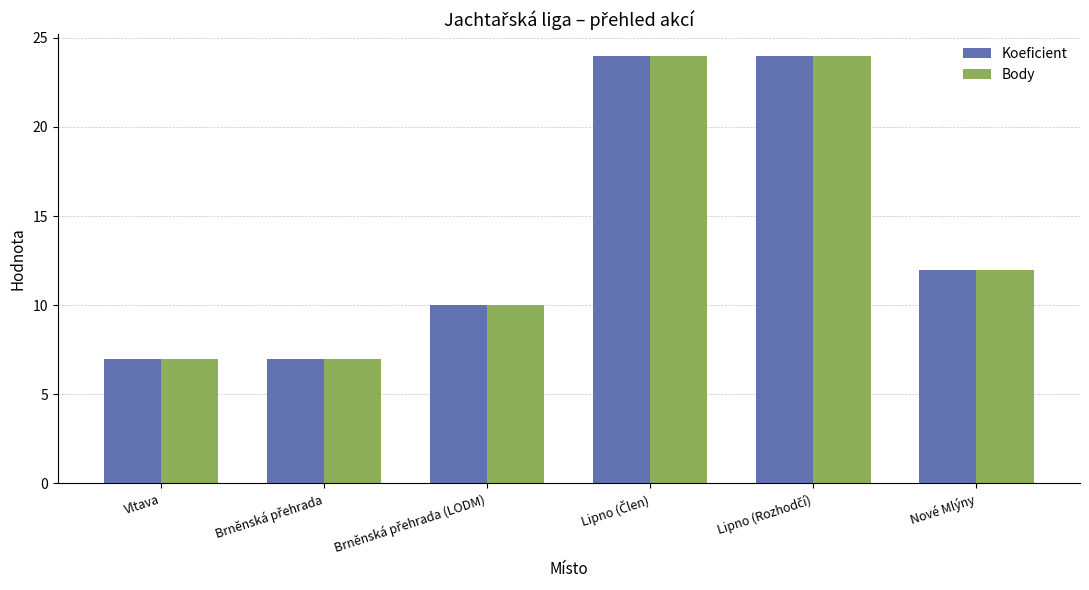

What is the minimum value shown in the chart?

7